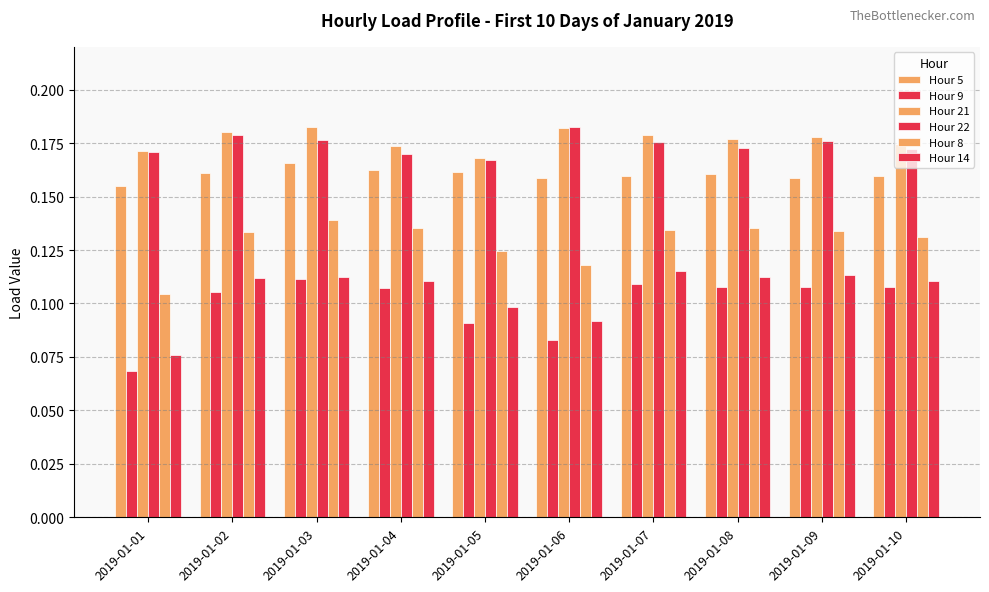

Reading left to right, list all the values displayed in this chart.

Hour 5: 2019-01-01=0.2	2019-01-02=0.2	2019-01-03=0.2	2019-01-04=0.2	2019-01-05=0.2	2019-01-06=0.2	2019-01-07=0.2	2019-01-08=0.2	2019-01-09=0.2	2019-01-10=0.2
Hour 9: 2019-01-01=0.1	2019-01-02=0.1	2019-01-03=0.1	2019-01-04=0.1	2019-01-05=0.1	2019-01-06=0.1	2019-01-07=0.1	2019-01-08=0.1	2019-01-09=0.1	2019-01-10=0.1
Hour 21: 2019-01-01=0.2	2019-01-02=0.2	2019-01-03=0.2	2019-01-04=0.2	2019-01-05=0.2	2019-01-06=0.2	2019-01-07=0.2	2019-01-08=0.2	2019-01-09=0.2	2019-01-10=0.2
Hour 22: 2019-01-01=0.2	2019-01-02=0.2	2019-01-03=0.2	2019-01-04=0.2	2019-01-05=0.2	2019-01-06=0.2	2019-01-07=0.2	2019-01-08=0.2	2019-01-09=0.2	2019-01-10=0.2
Hour 8: 2019-01-01=0.1	2019-01-02=0.1	2019-01-03=0.1	2019-01-04=0.1	2019-01-05=0.1	2019-01-06=0.1	2019-01-07=0.1	2019-01-08=0.1	2019-01-09=0.1	2019-01-10=0.1
Hour 14: 2019-01-01=0.1	2019-01-02=0.1	2019-01-03=0.1	2019-01-04=0.1	2019-01-05=0.1	2019-01-06=0.1	2019-01-07=0.1	2019-01-08=0.1	2019-01-09=0.1	2019-01-10=0.1